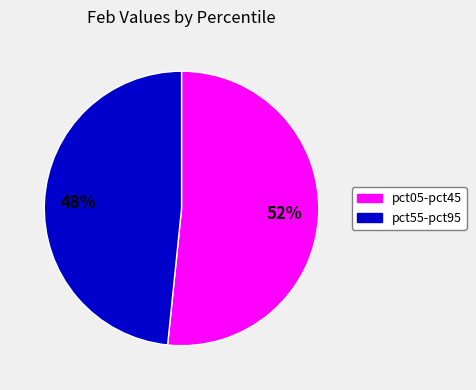

To the nearest percent, what is the average slice percentage?

50%